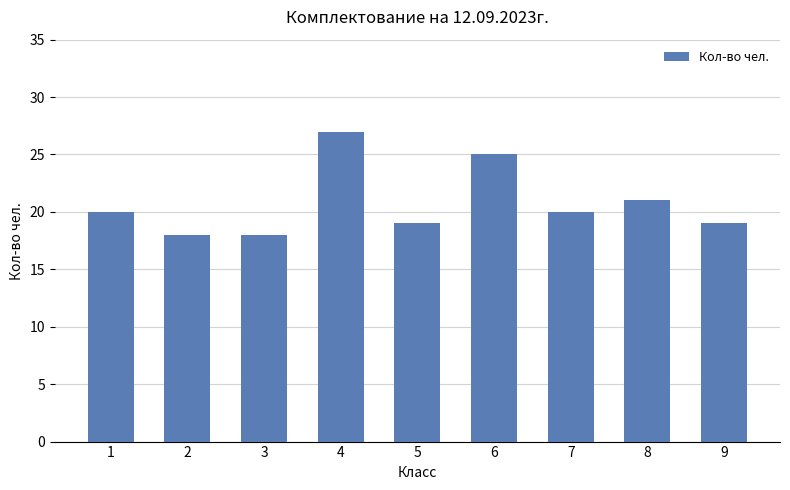

What is the minimum value shown in the chart?

18